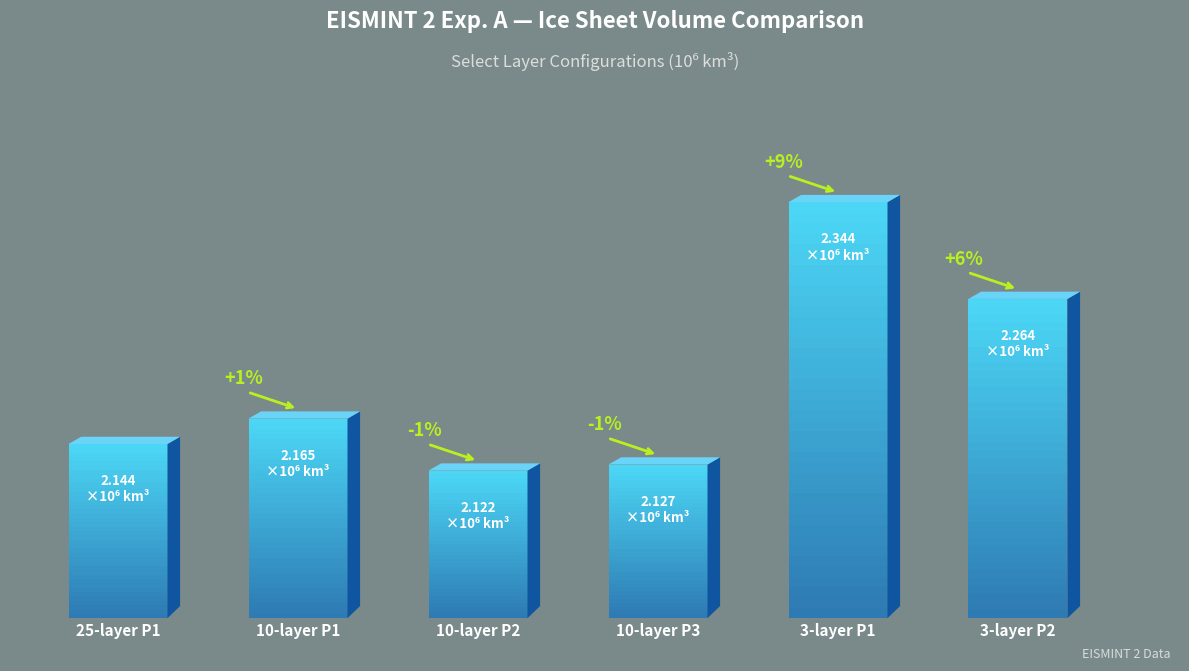

List the labels in order of value, largest first.

3-layer P1, 3-layer P2, 10-layer P1, 25-layer P1, 10-layer P3, 10-layer P2